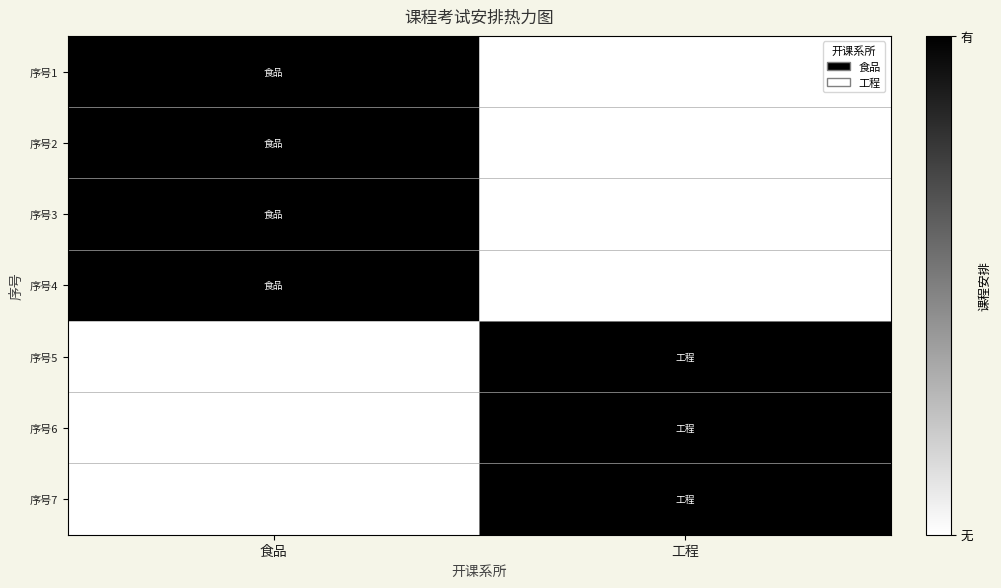

Reading left to right, extract all data points from this chart.

序号1: 食品=1	工程=0
序号2: 食品=1	工程=0
序号3: 食品=1	工程=0
序号4: 食品=1	工程=0
序号5: 食品=0	工程=1
序号6: 食品=0	工程=1
序号7: 食品=0	工程=1